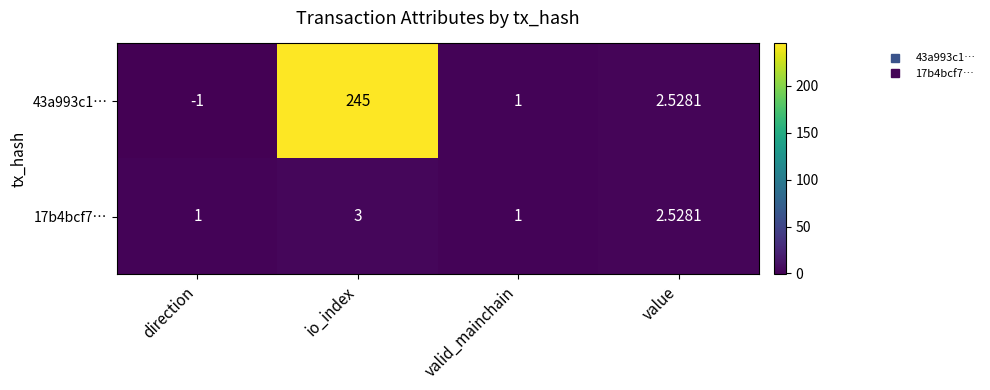

Is the value of 17b4bcf7… at io_index greater than the value of 43a993c1… at direction?

Yes